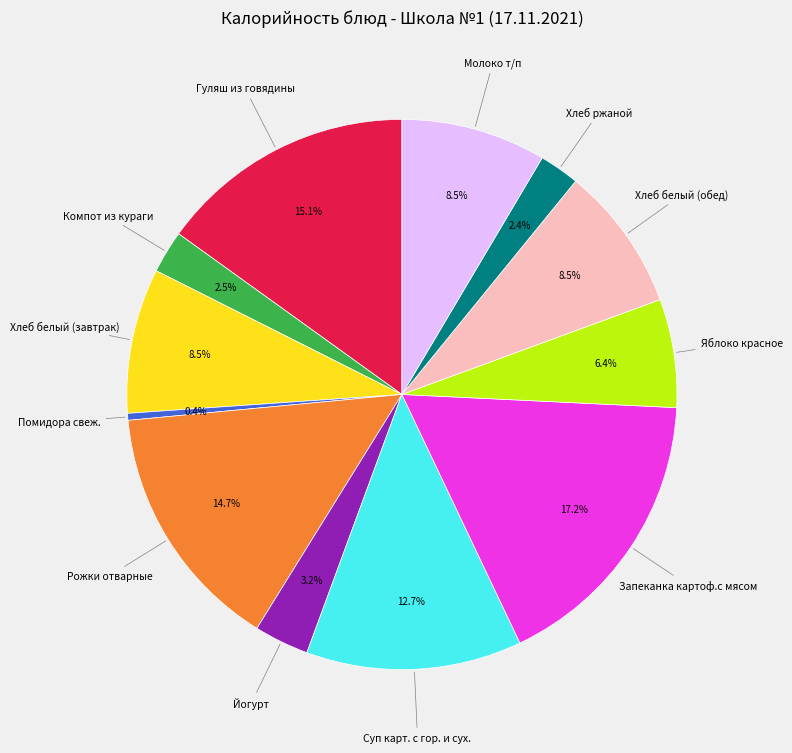

Is there a majority slice in this chart?

No